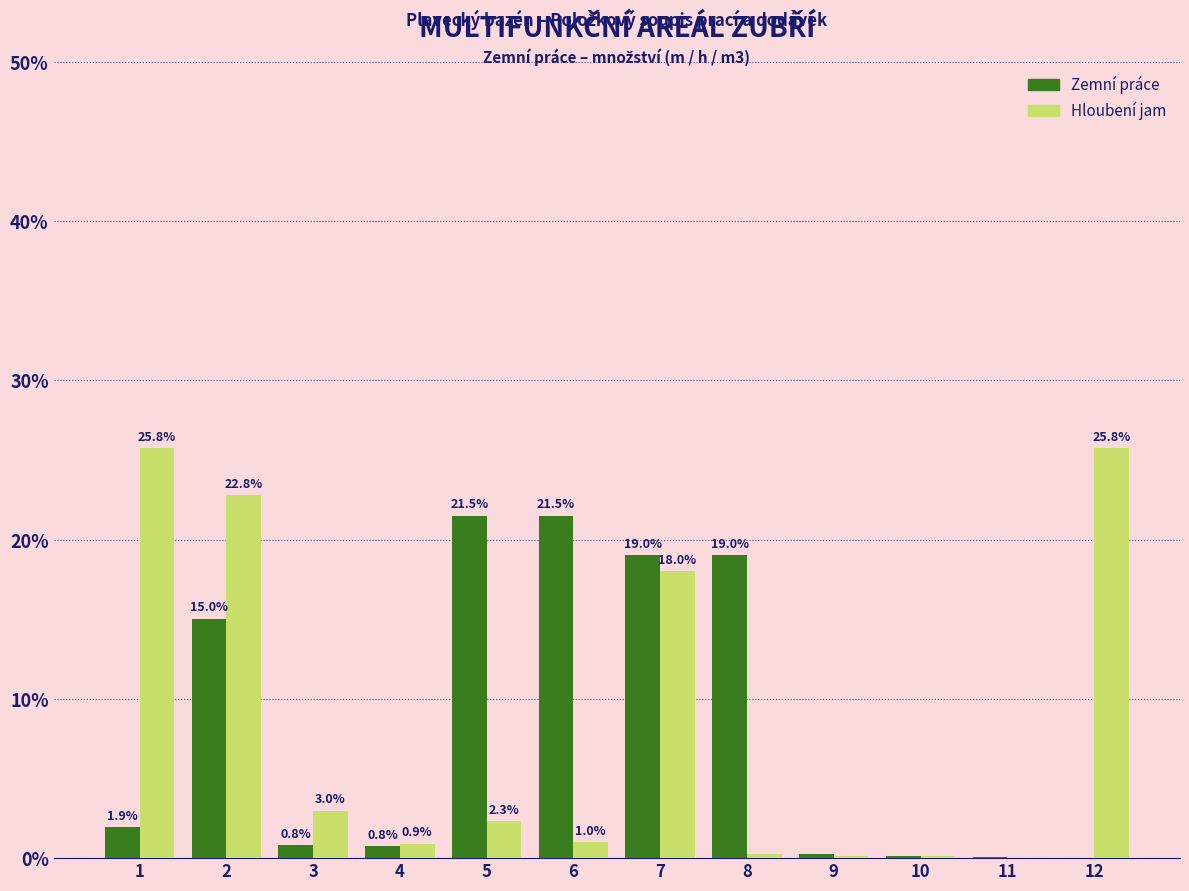

What is the total value across all series at 4?

1.7